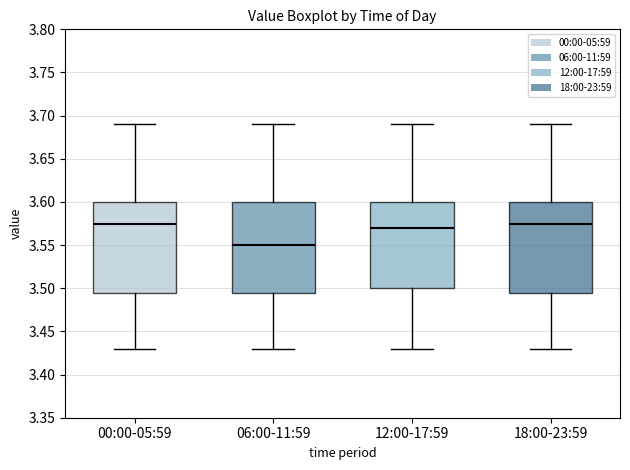

Where is the lower edge of the box for 06:00-11:59 on the y-axis? The values are not printed on the chart, so give them approximately, as read against the axis.

3.495